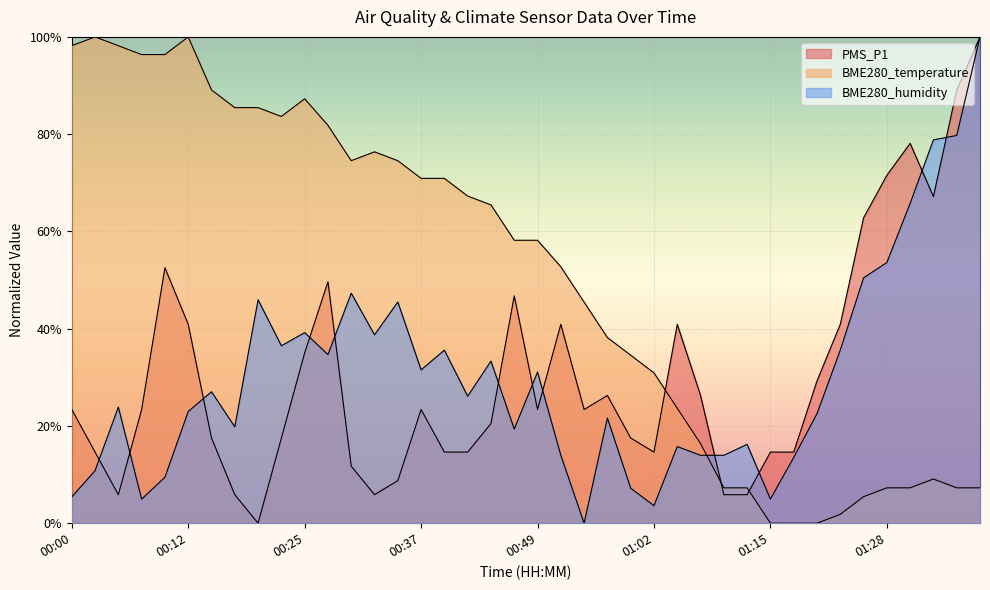

The BME280_temperature series shows 0.2 at 01:05. True or false?

True